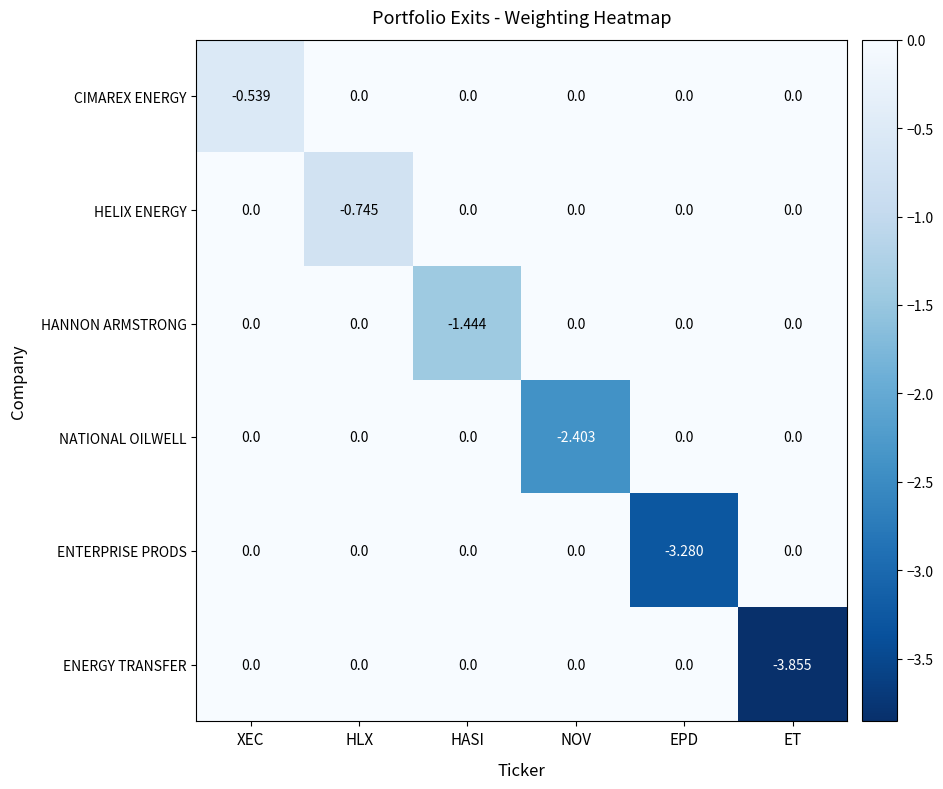

Which series has the largest total across all categories?

CIMAREX ENERGY